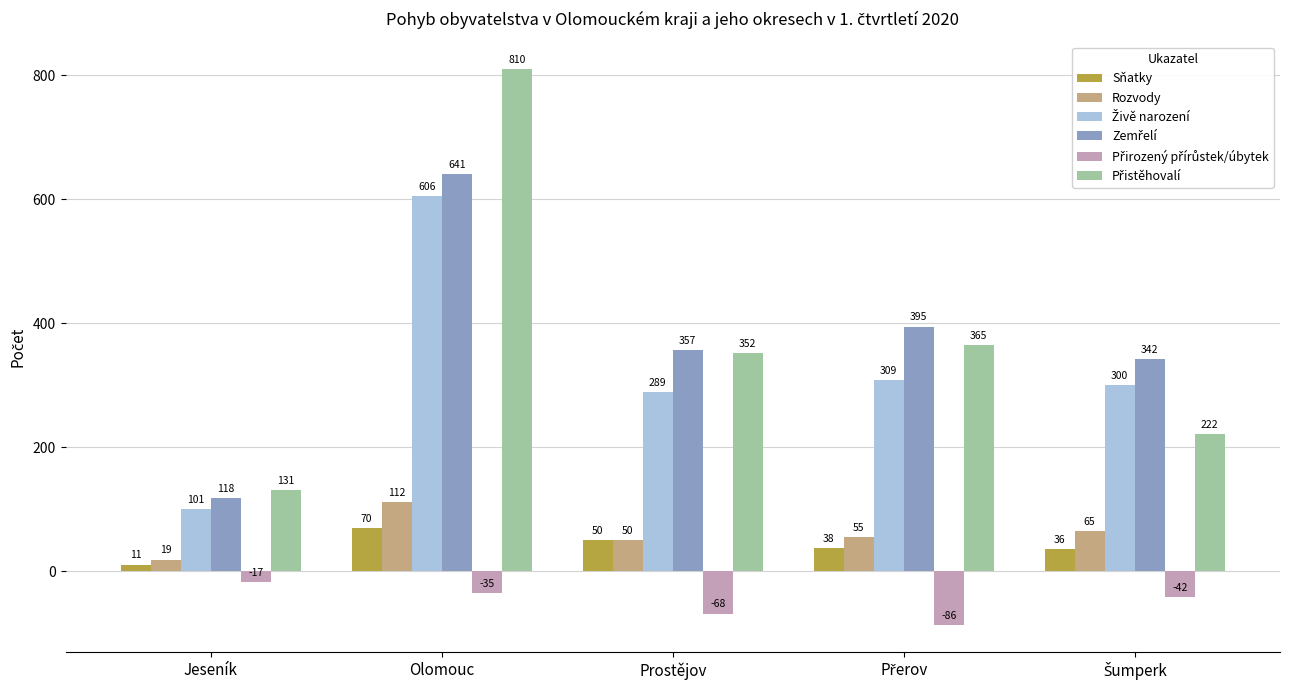

At which label does Sňatky first exceed 38?

Olomouc